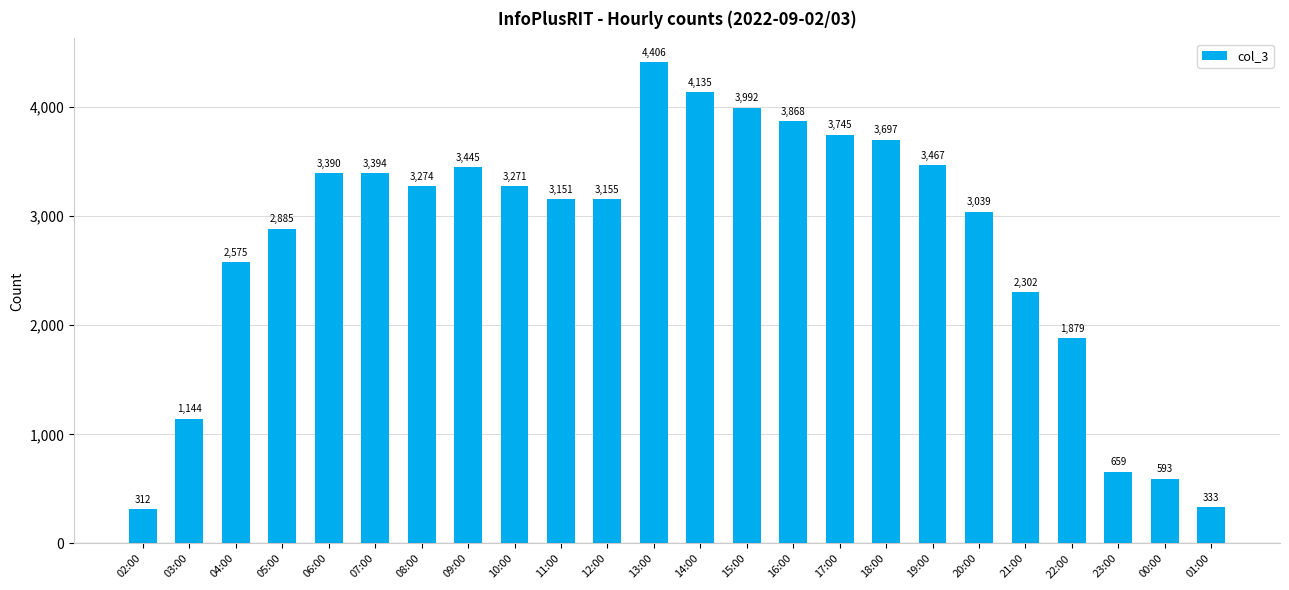

What is the average value?

2755